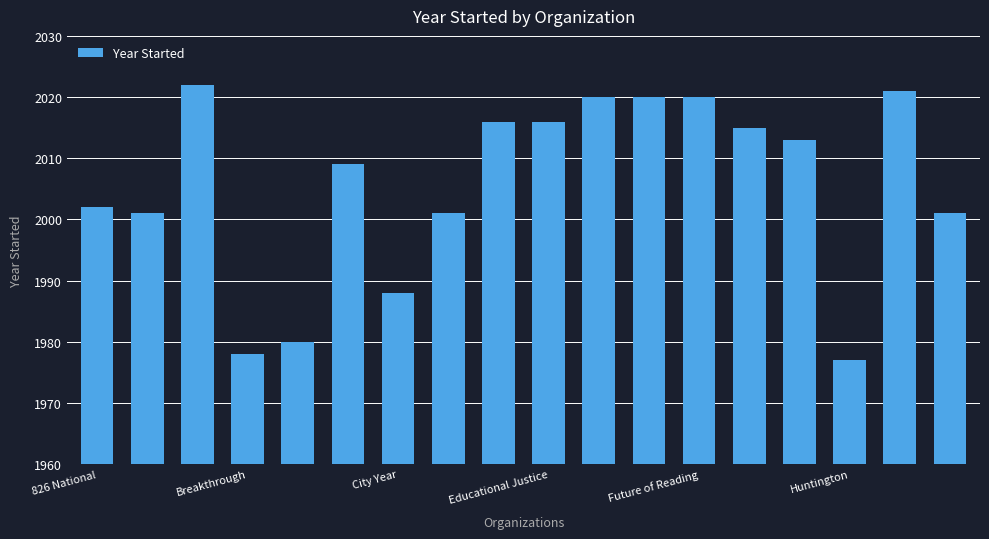

What is the smallest value displayed?

1977